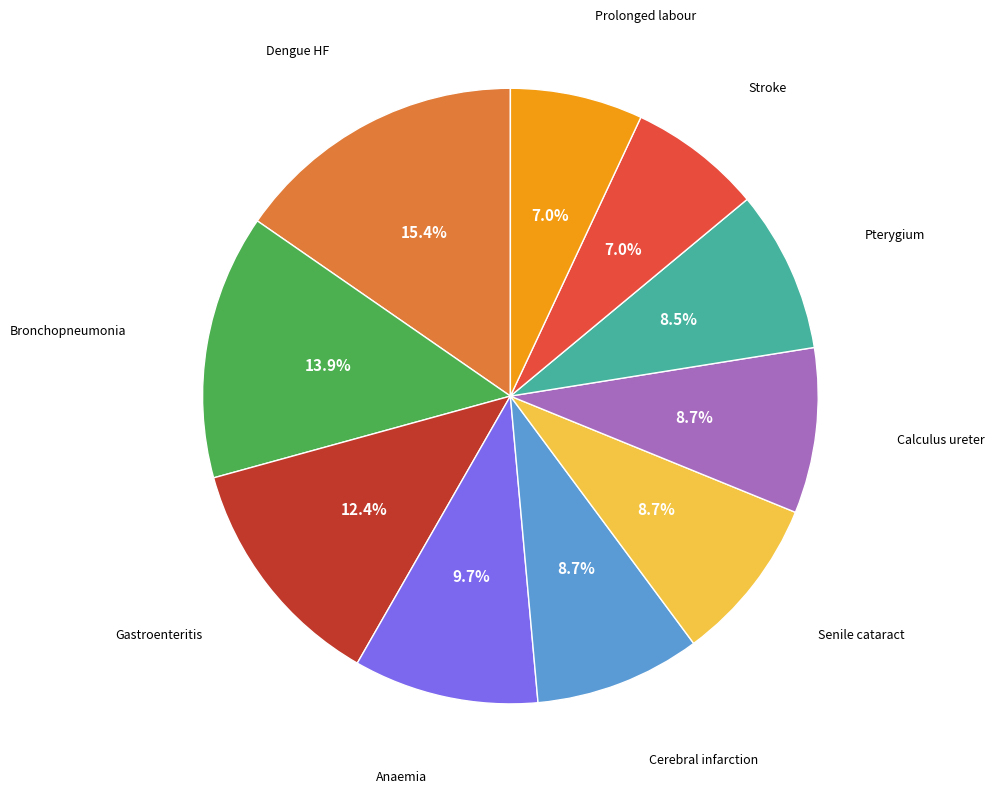

Is there any slice that represents more than half of the pie?

No